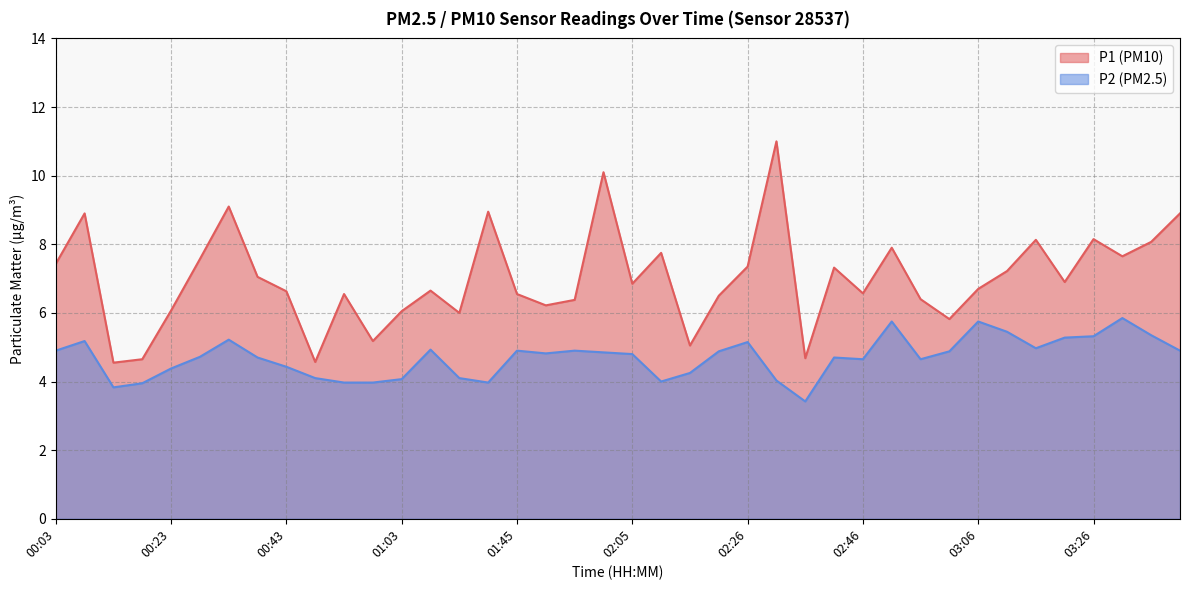

What is the lowest value of the P2 series?

3.4